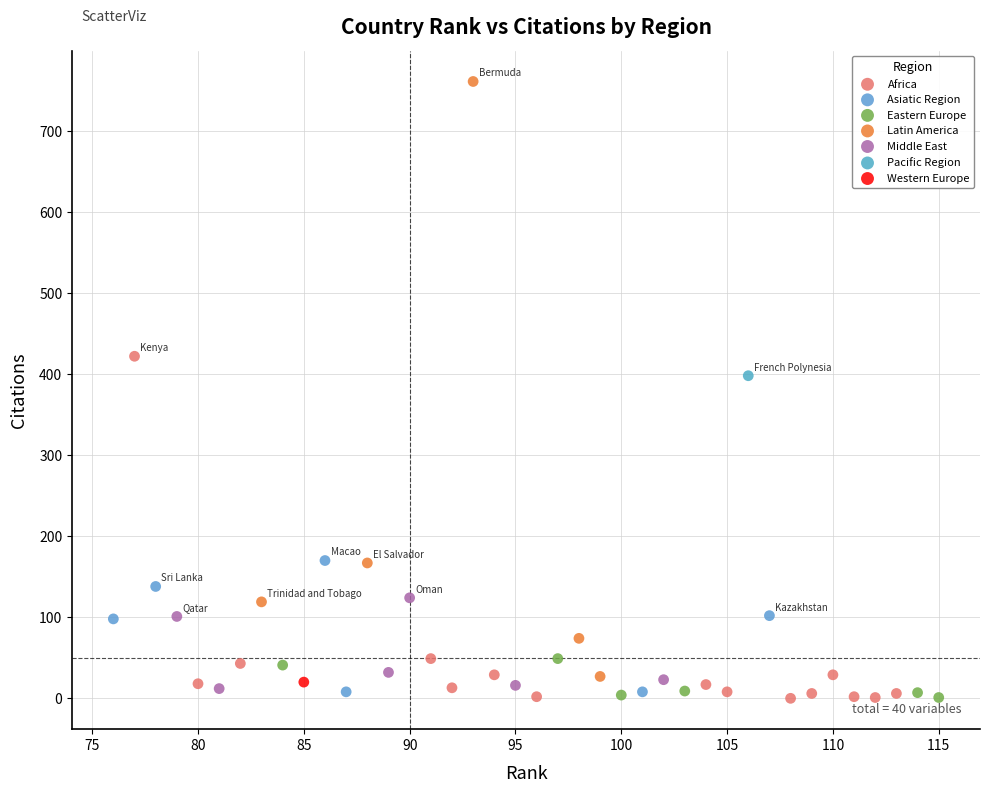

What are all the series names shown in the legend?

Africa, Asiatic Region, Eastern Europe, Latin America, Middle East, Pacific Region, Western Europe